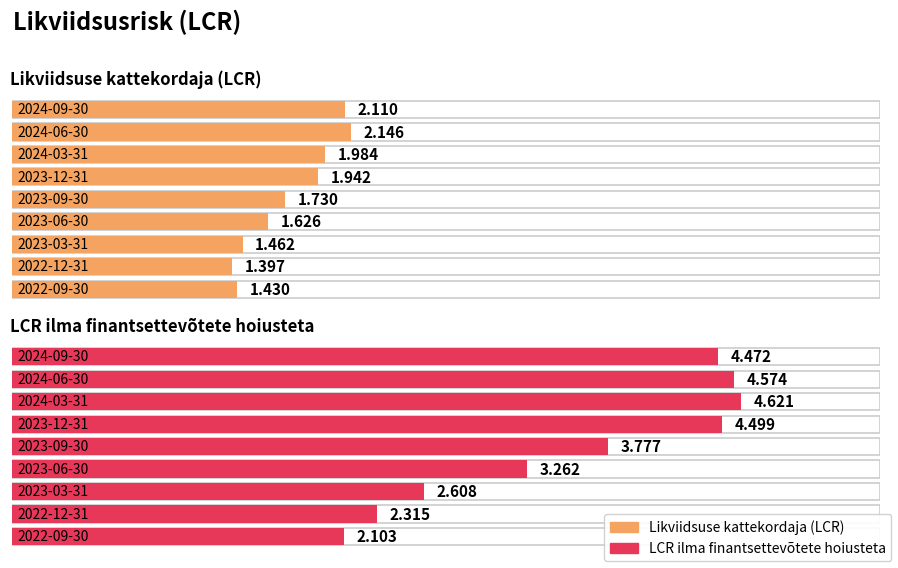

What is the highest value of the LCR ilma finantsettevõtete hoiusteta series?

4.6